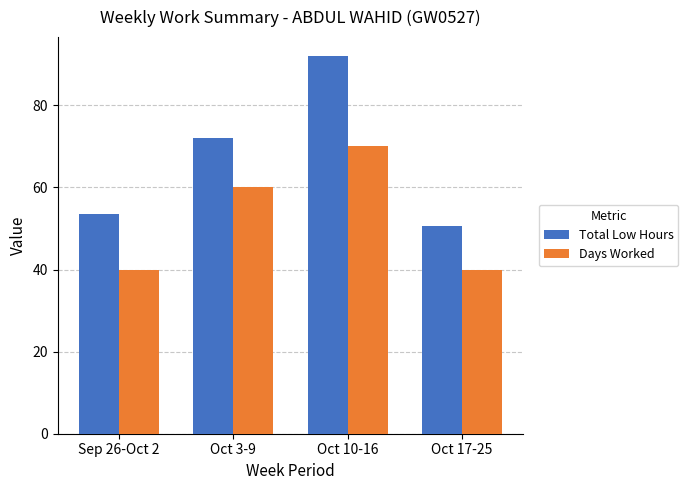

What is the total value across all series at Oct 17-25?

90.5